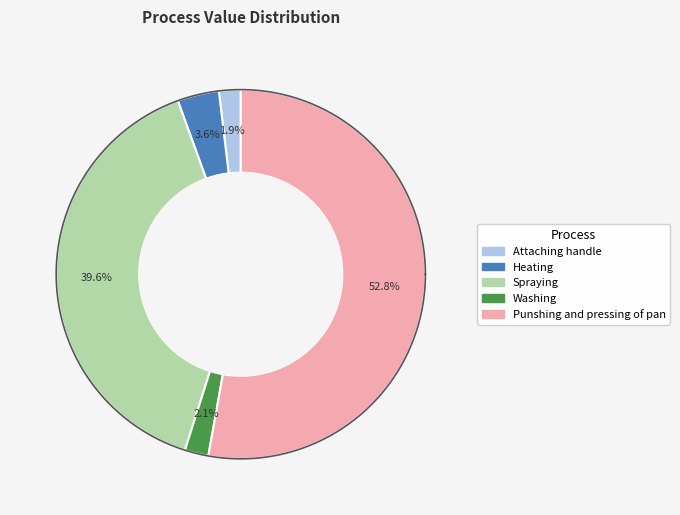

Which slice represents more than half of the pie?

Punshing and pressing of pan